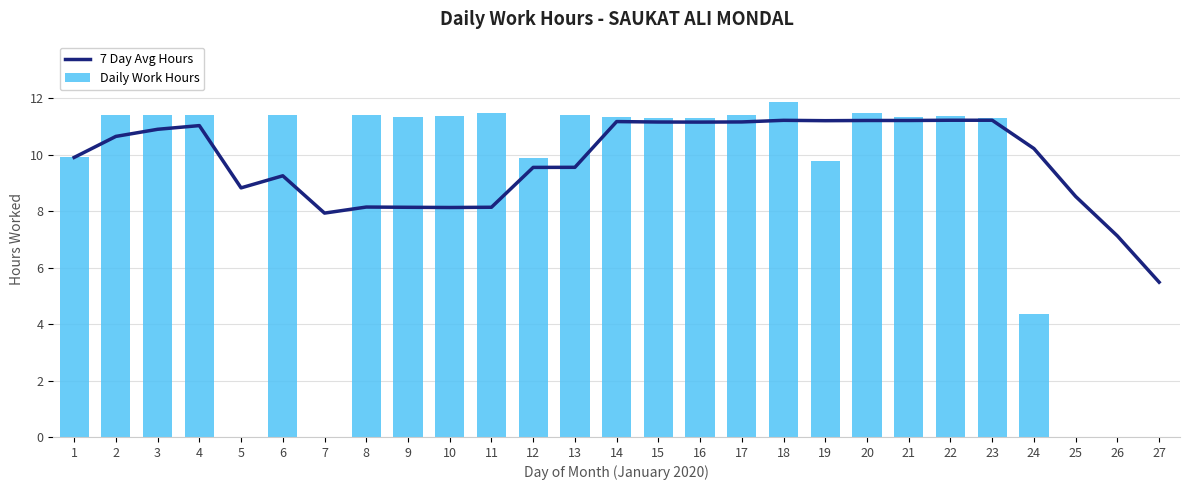

Reading left to right, what are all the values shown in this chart?

7 Day Avg Hours: 9.9	10.6	10.9	11.0	8.8	9.2	7.9	8.1	8.1	8.1	8.1	9.5	9.6	11.2	11.2	11.2	11.2	11.2	11.2	11.2	11.2	11.2	11.2	10.2	8.5	7.1	5.5
Daily Work Hours: 9.9	11.4	11.4	11.4	0.0	11.4	0.0	11.4	11.3	11.3	11.5	9.9	11.4	11.3	11.3	11.3	11.4	11.9	9.8	11.5	11.3	11.3	11.3	4.4	0.0	0.0	0.0